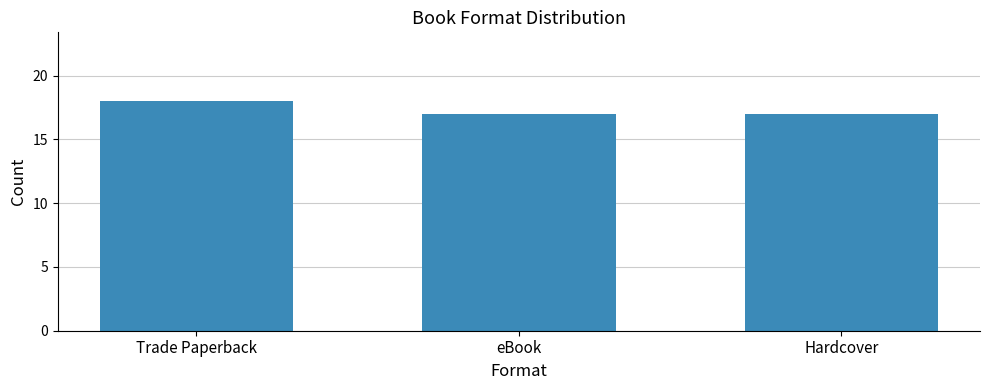

What is the difference between the maximum and second lowest values?

1